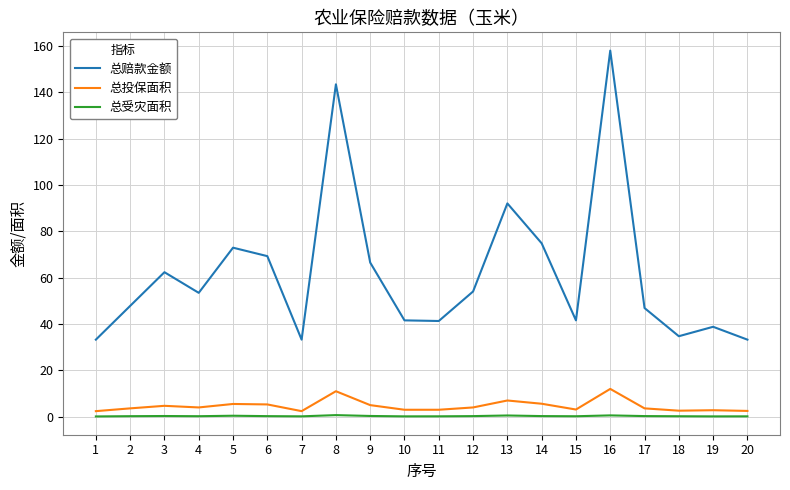

True or false: 总受灾面积 and 总赔款金额 intersect in this chart.

False